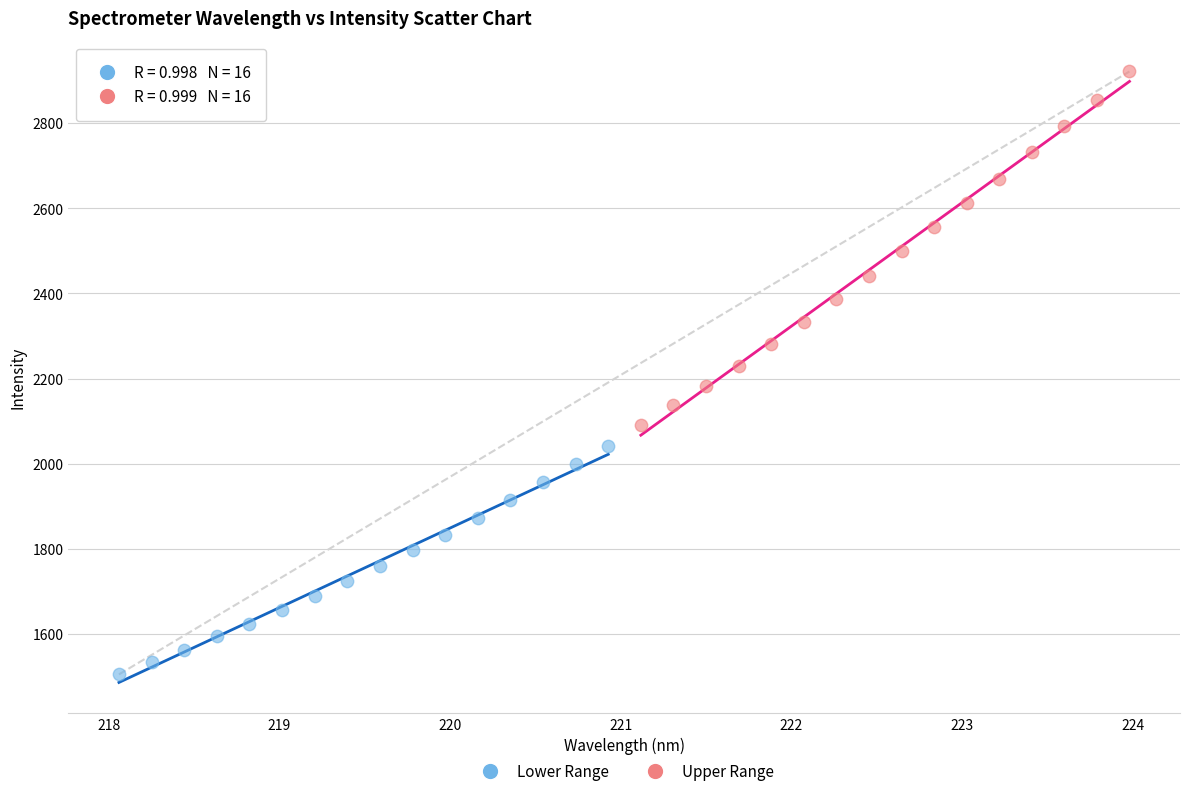

Which series has the largest Y range (max minus min)?

Upper Range